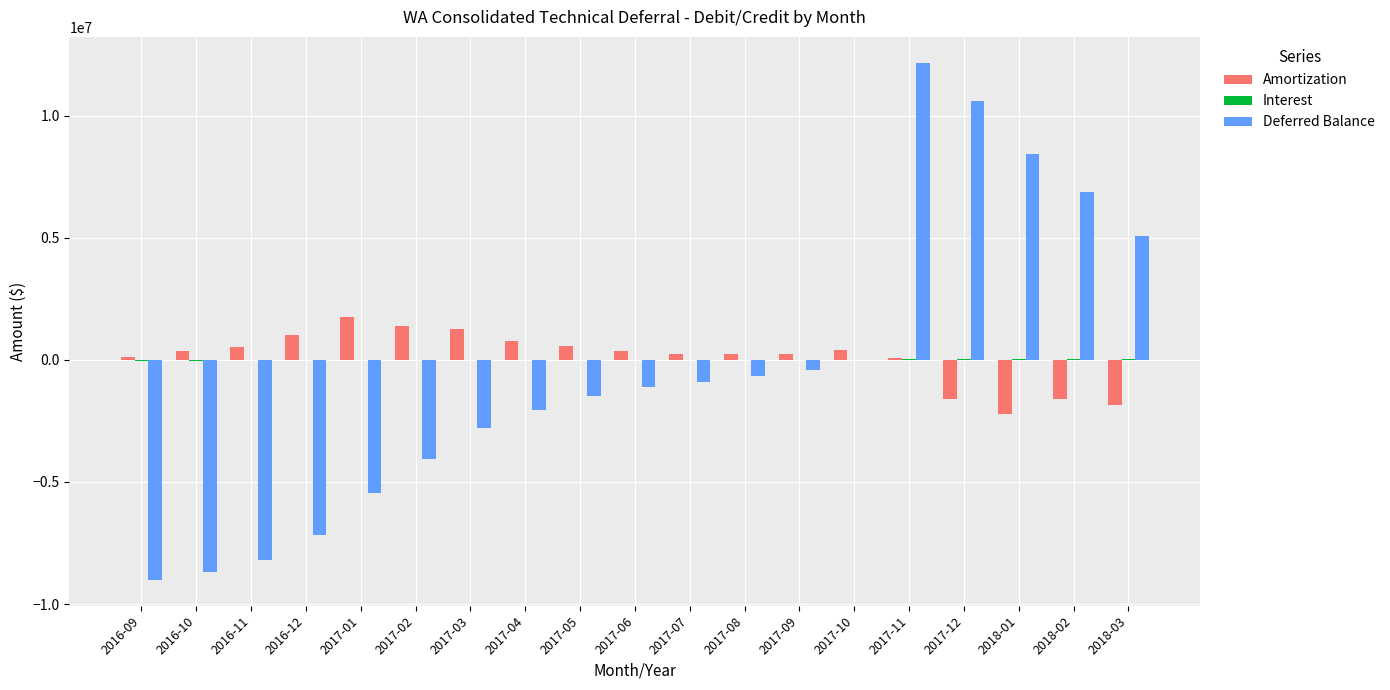

What is the maximum value for Amortization?

1771010.4